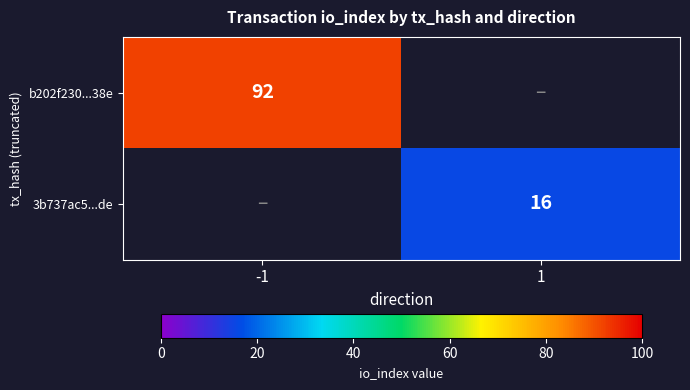

The 3b737ac5...de series shows 16 at 1. True or false?

True